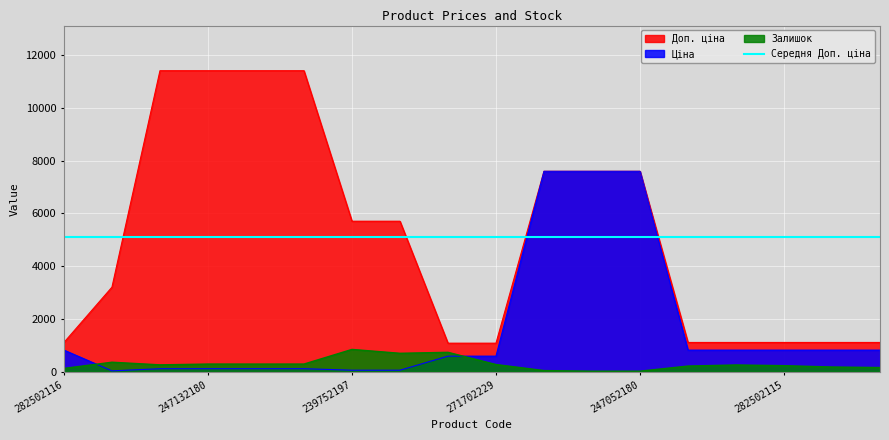

Reading right to left, list all the values displayed in this chart.

Ціна: 818.5	818.5	818.5	818.5	818.5	7596.5	7596.5	7596.5	589.9	589.9	57.0	57.0	114.1	114.1	114.1	114.1	32.0	818.5
Доп. ціна: 1109.2	1109.2	1109.2	1109.2	1109.2	7596.5	7596.5	7596.5	1081.7	1081.7	5705.0	5705.0	11410.0	11410.0	11410.0	11410.0	3205.0	1109.2
Залишок: 158.0	178.0	229.0	255.0	214.0	21.0	20.0	43.0	272.0	735.0	698.0	845.0	290.0	289.0	290.0	260.0	360.0	125.0